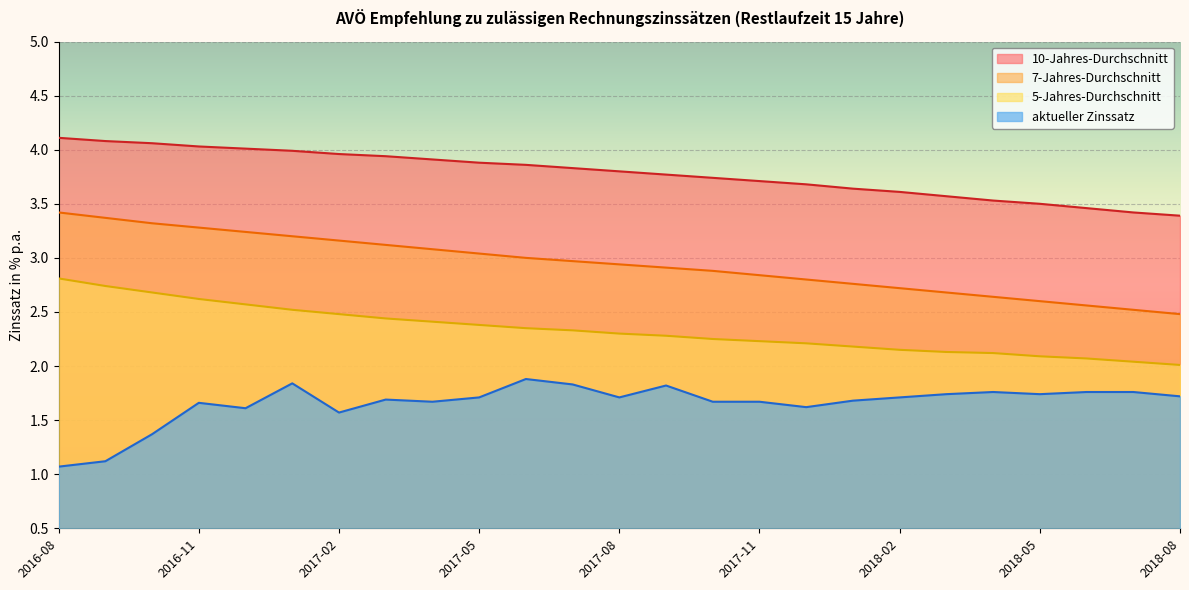

Rank the series by their maximum value, from lowest to highest.

aktueller Zinssatz, 5-Jahres-Durchschnitt, 7-Jahres-Durchschnitt, 10-Jahres-Durchschnitt